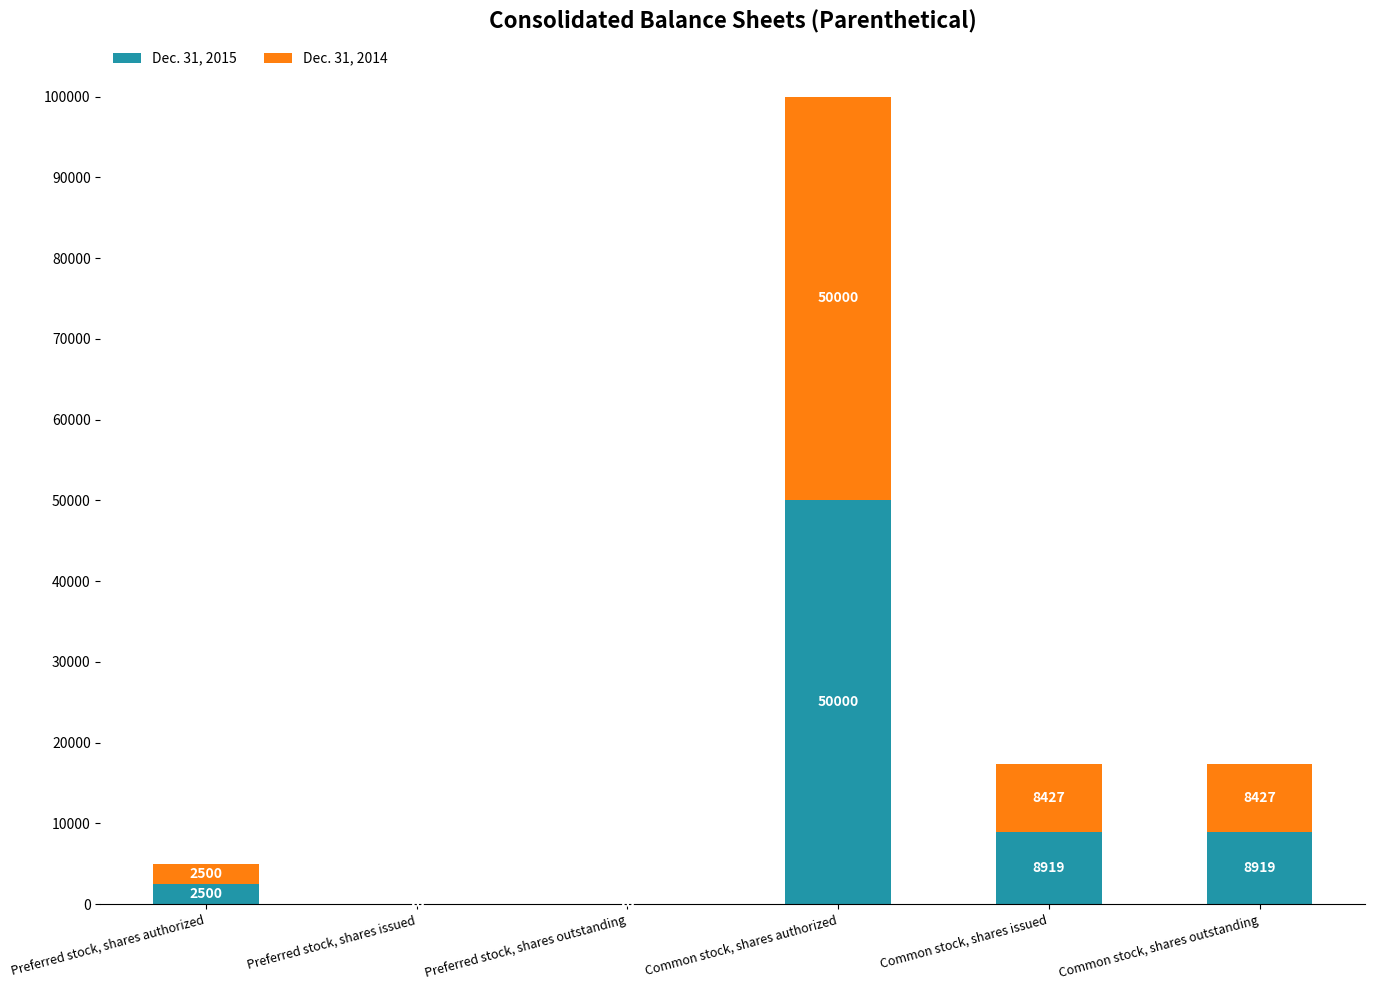

What value does the Dec. 31, 2015 series have at Common stock, shares authorized, to the nearest 100?

50000